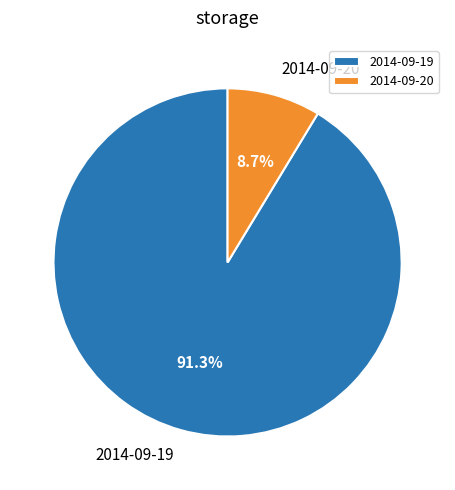

Which category has the biggest portion of the pie?

2014-09-19